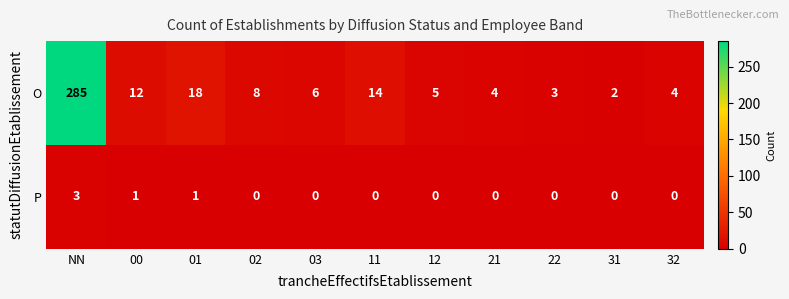

Reading left to right, what are all the values shown in this chart?

O: NN=285	00=12	01=18	02=8	03=6	11=14	12=5	21=4	22=3	31=2	32=4
P: NN=3	00=1	01=1	02=0	03=0	11=0	12=0	21=0	22=0	31=0	32=0